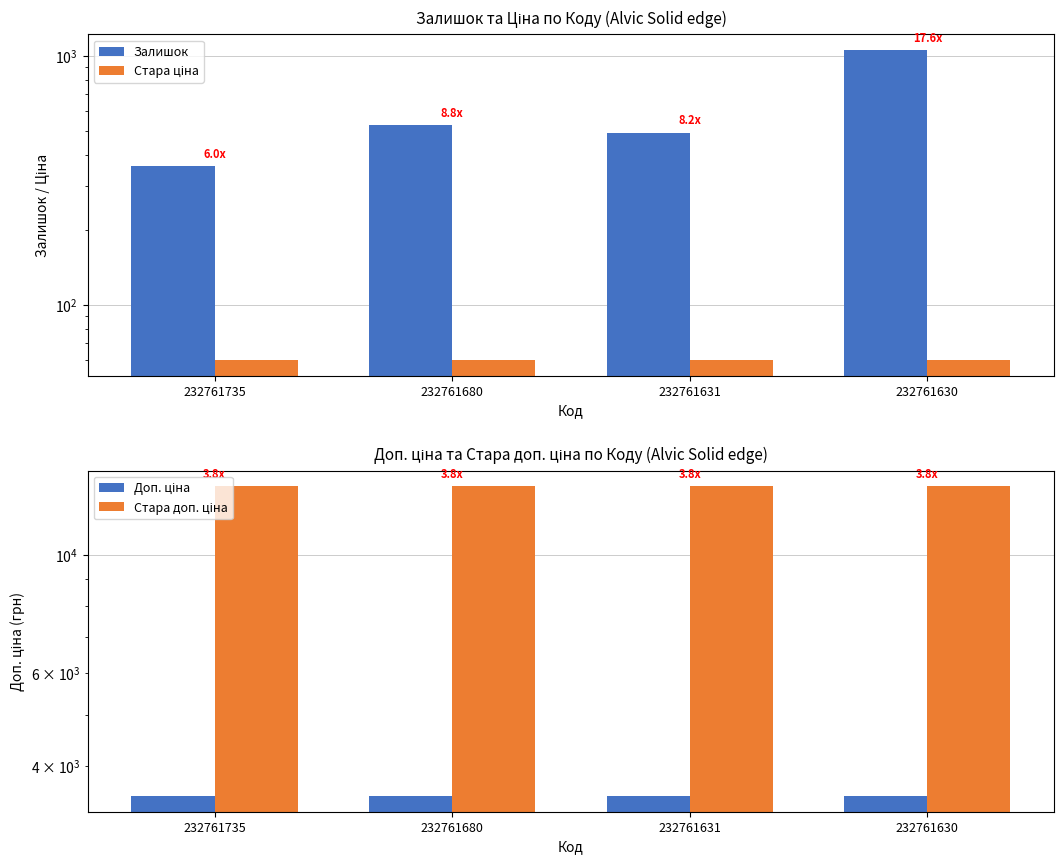

What is the sum of the Стара ціна values at 232761631 and 232761680?

119.9